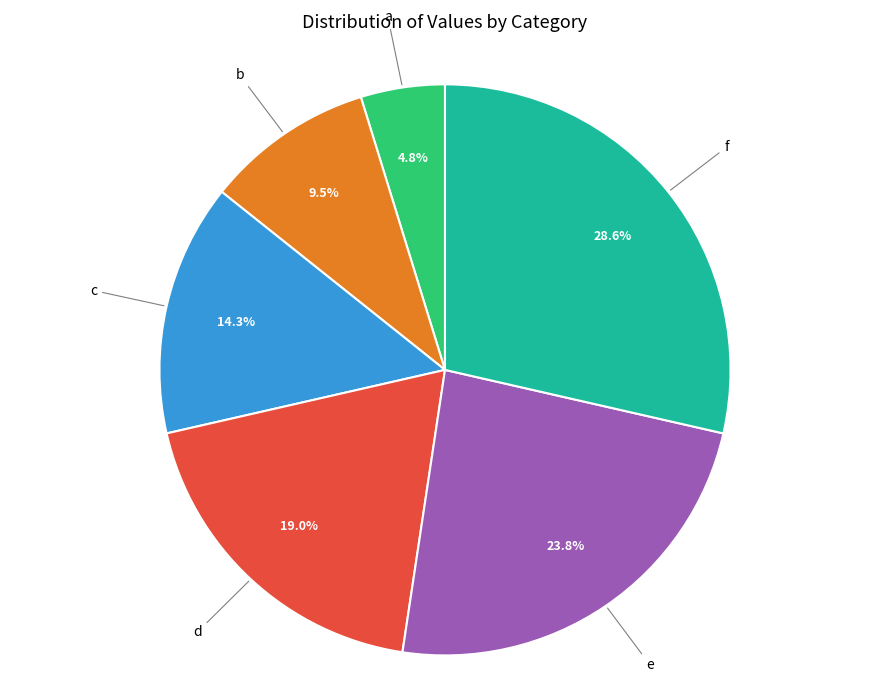

Is there any slice that represents more than half of the pie?

No